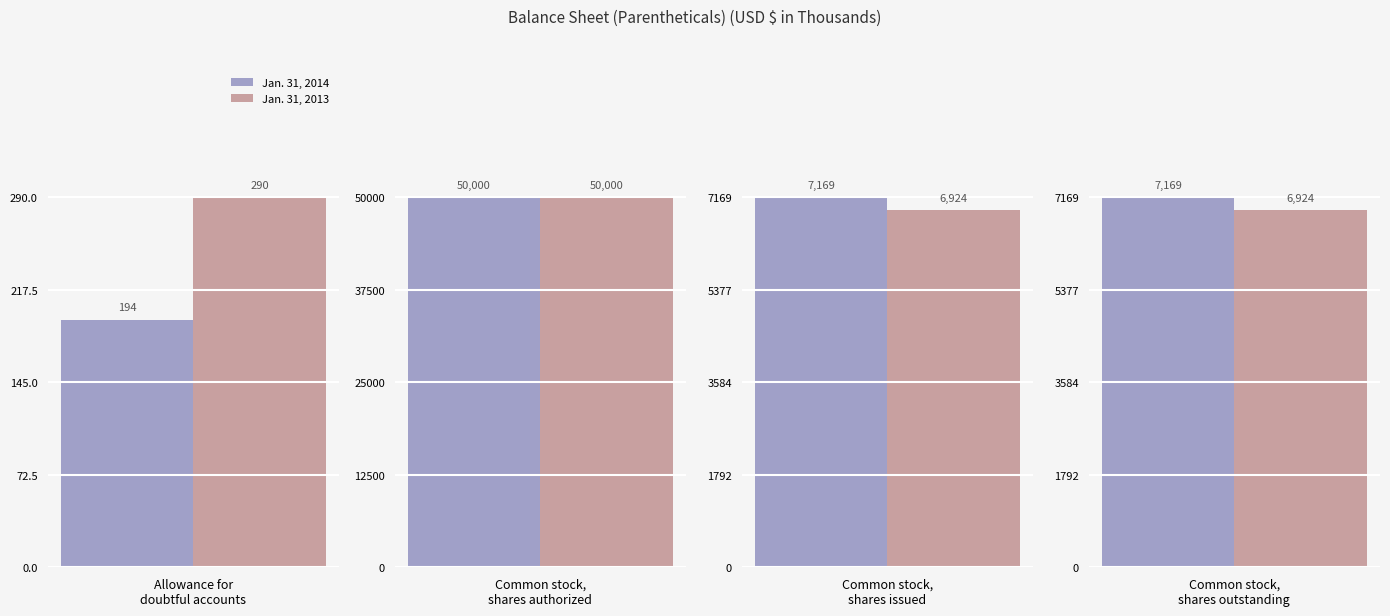

Which series changed the most between Allowance for
doubtful accounts and Common stock,
shares issued?

Jan. 31, 2014